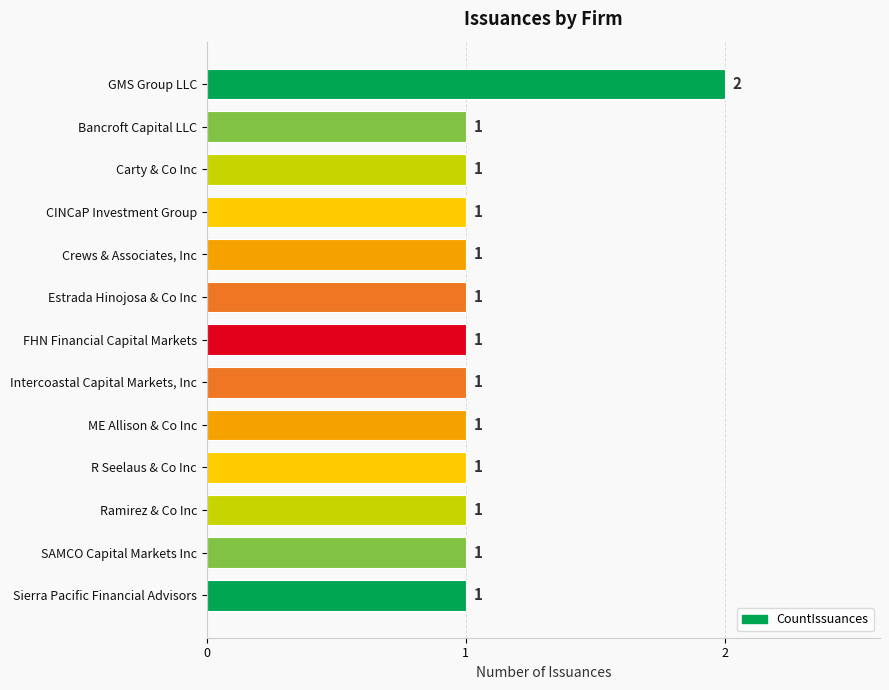

What is the label of the 6th bar from the top?

Estrada Hinojosa & Co Inc